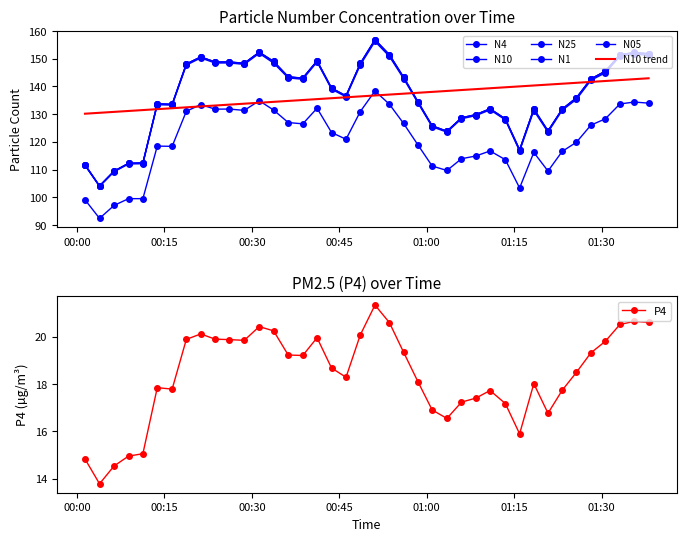

What is the minimum value for P4?

13.8